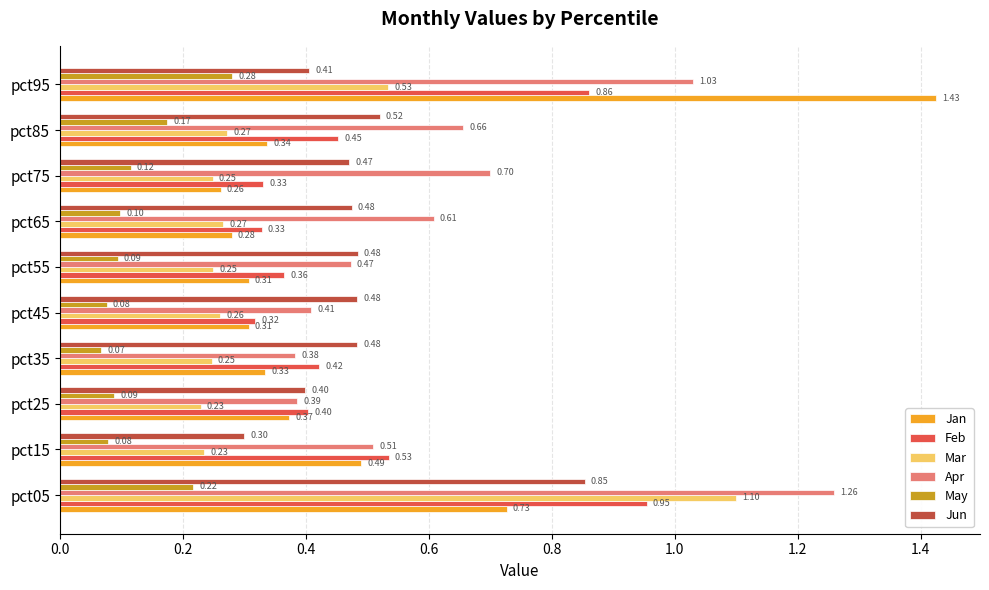

What is the difference between the Mar values at pct55 and pct95?

0.3